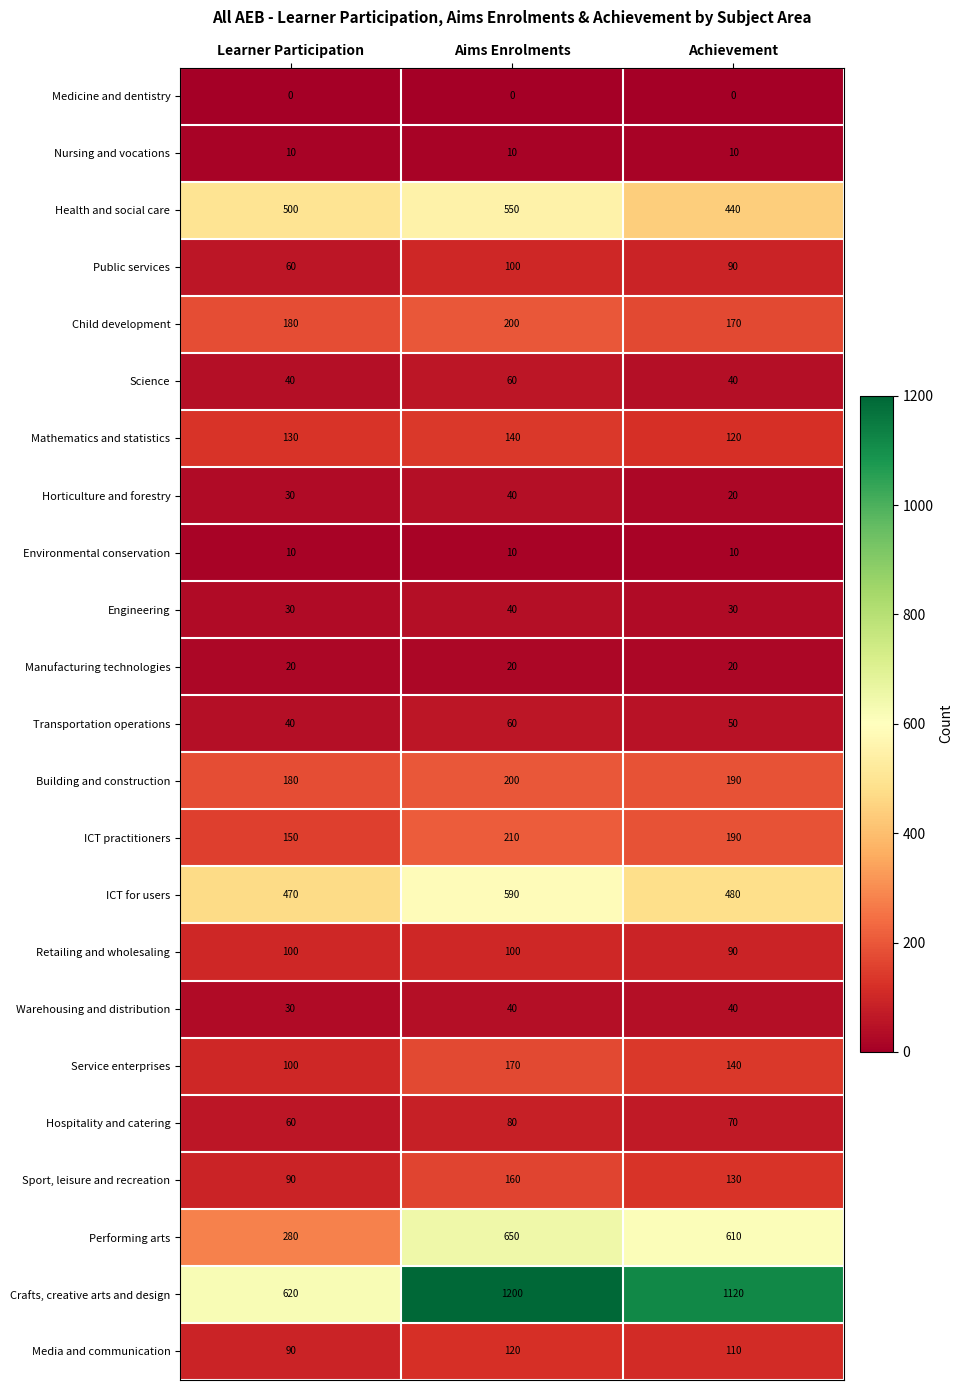

Is it true that Crafts, creative arts and design equals 1629 at Achievement?

False